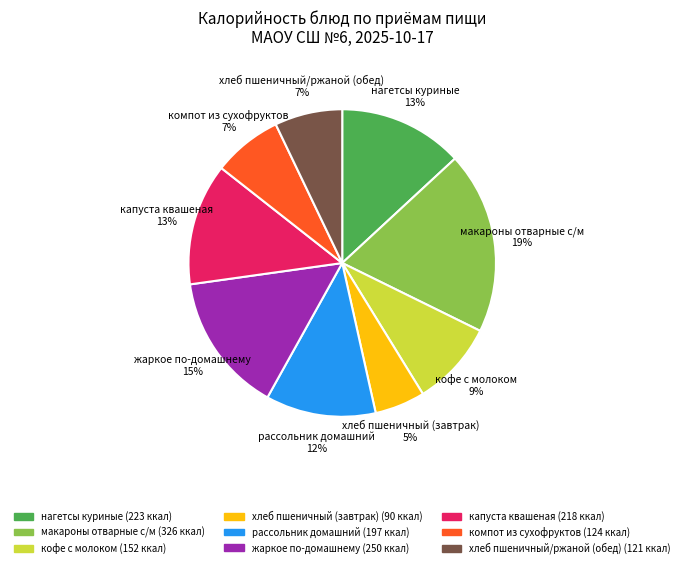

Count the number of slices in the pie.

9